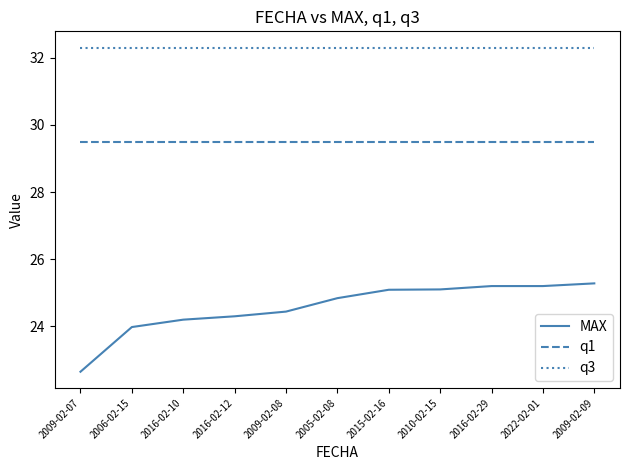

Which category has the lowest value across all series?

2009-02-07